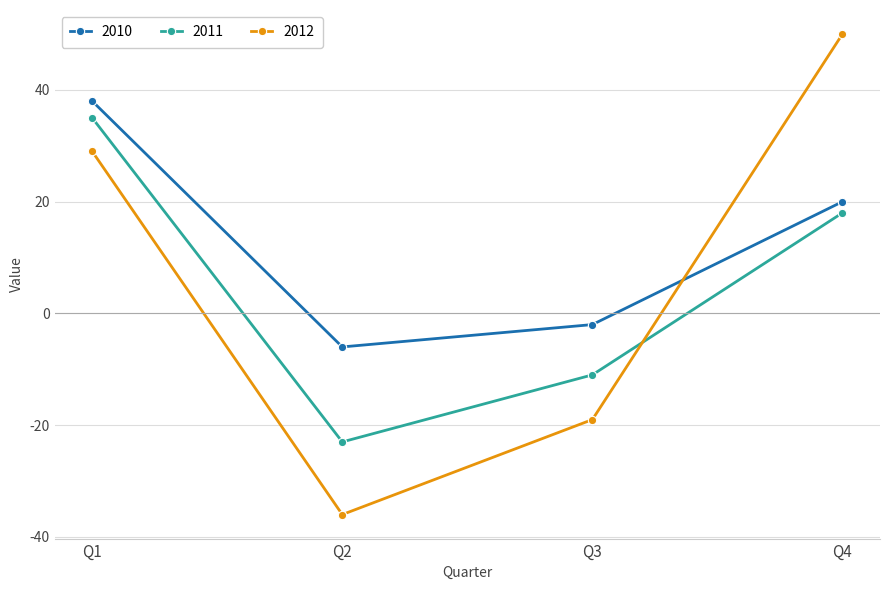

Where does the 2010 series first go above 20?

Q1